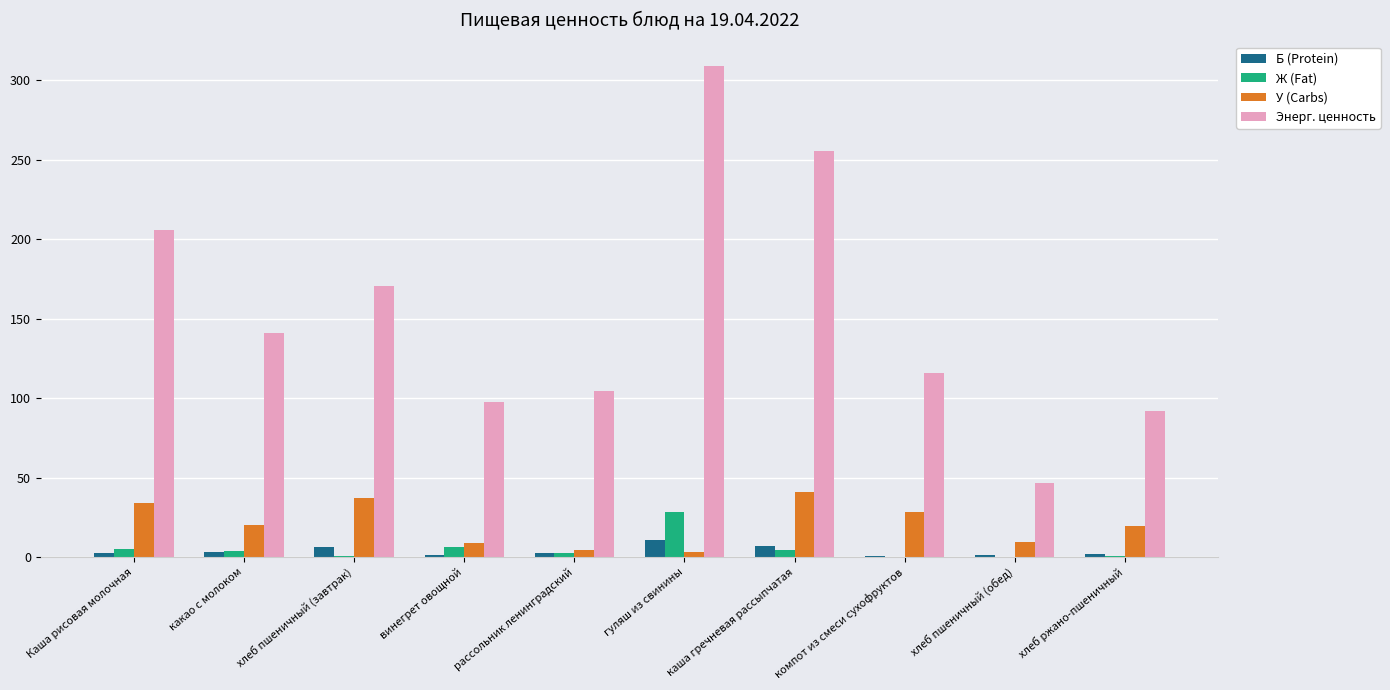

True or false: Энерг. ценность has a value of 46.7 at хлеб пшеничный (обед).

True